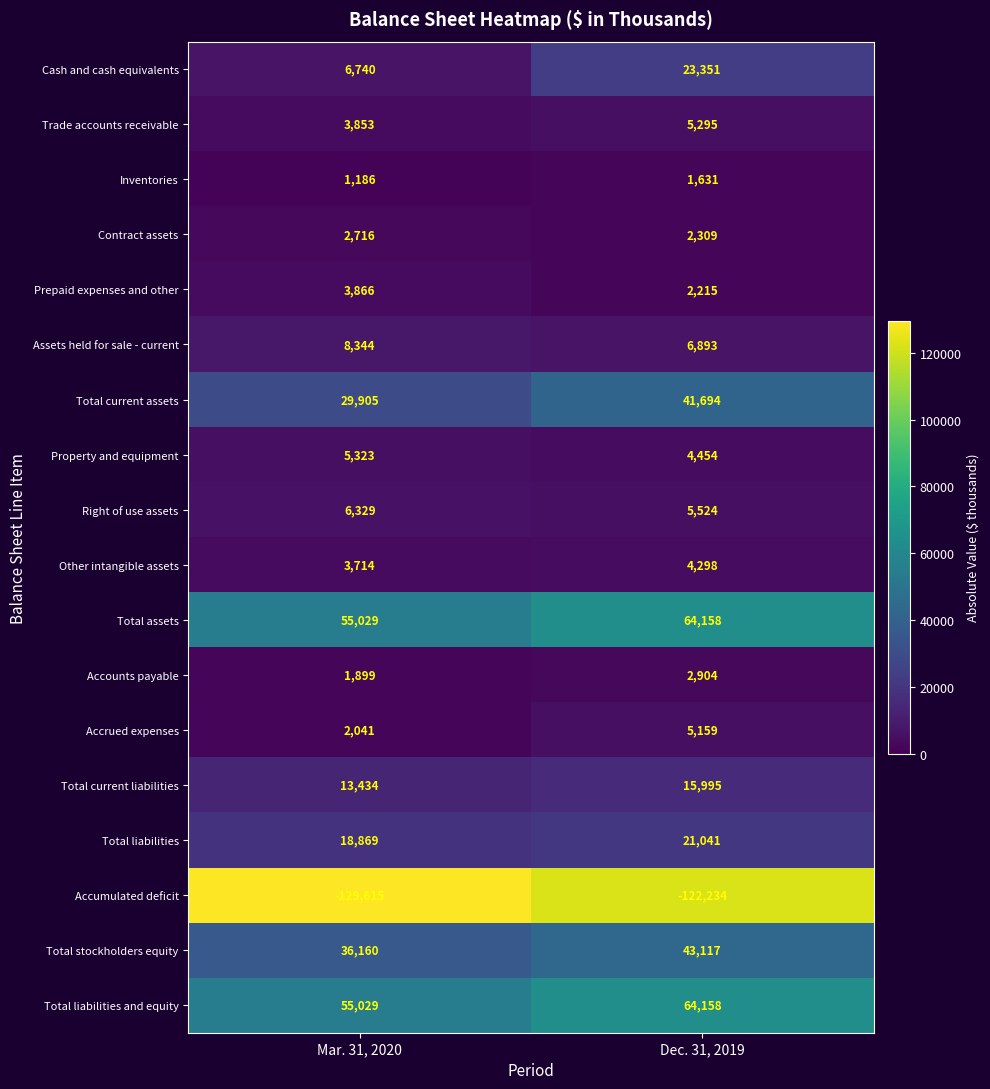

Read the Trade accounts receivable value at Dec. 31, 2019.

5295